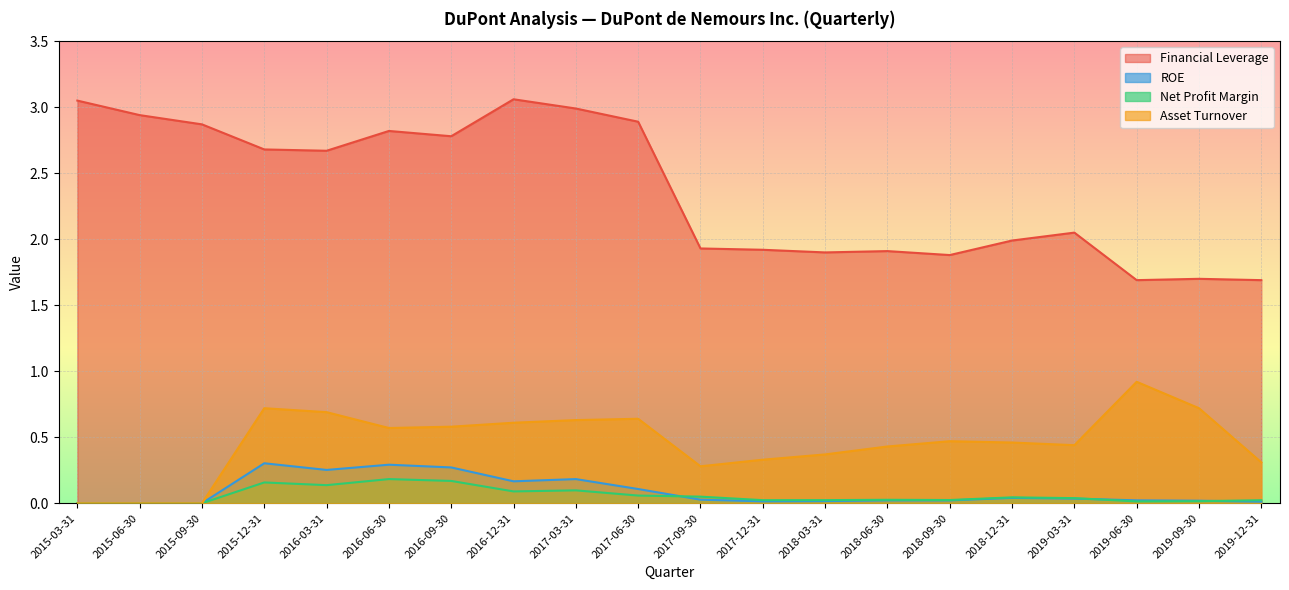

At how many categories does at least one series exceed 0?

20